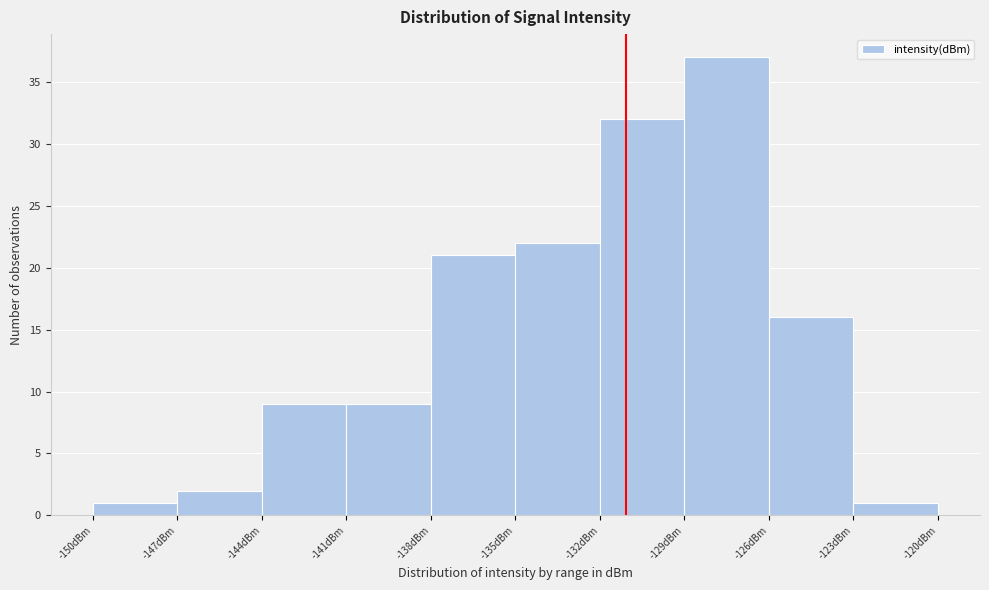

Reading left to right, transcribe this chart: for each bar, give the range it covers on the x-axis and its height. The values are not printed on the chart, so give them approximately, as read against the axis.

-150 to -147: 1
-147 to -144: 2
-144 to -141: 9
-141 to -138: 9
-138 to -135: 21
-135 to -132: 22
-132 to -129: 32
-129 to -126: 37
-126 to -123: 16
-123 to -120: 1